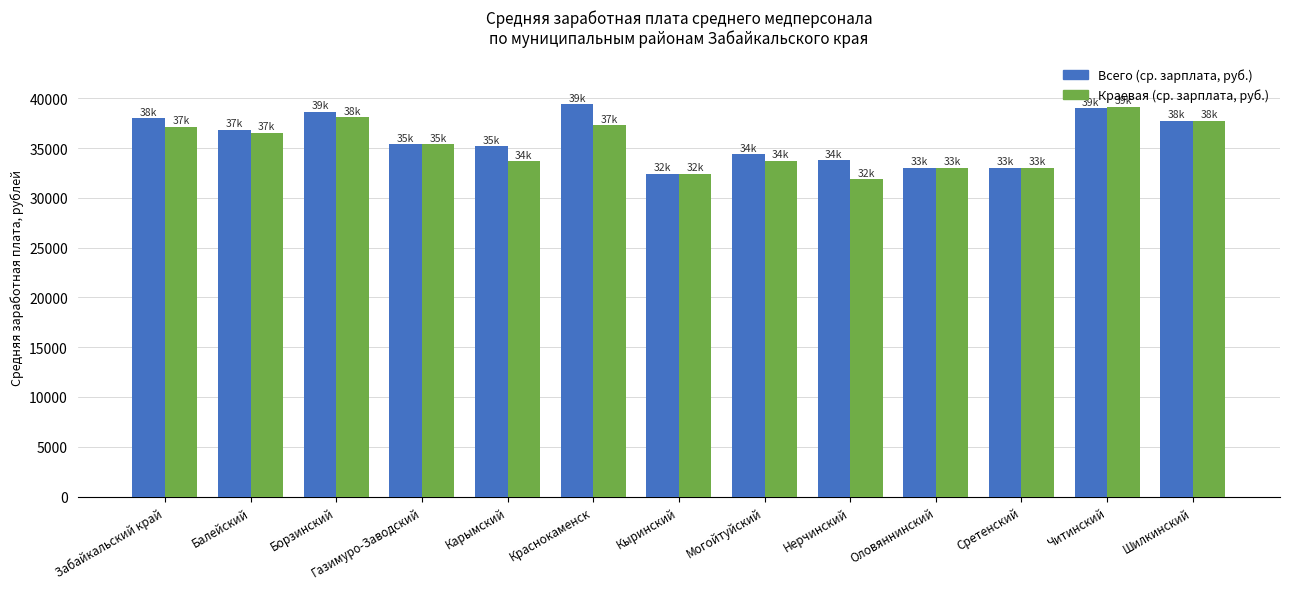

What is the total value across all series at Балейский?

73347.9